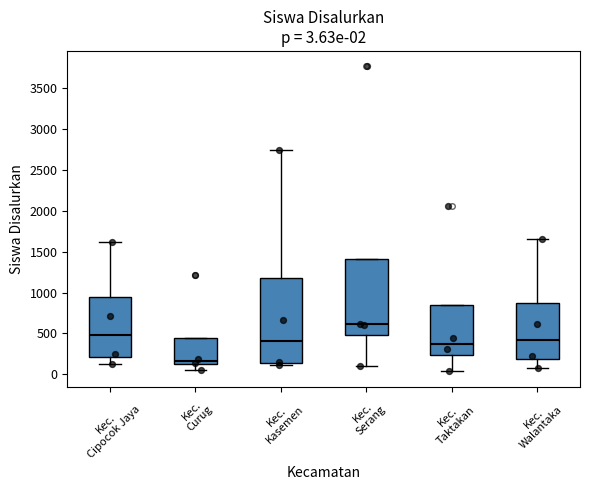

Which box's median line is the lowest?

Kec. Curug